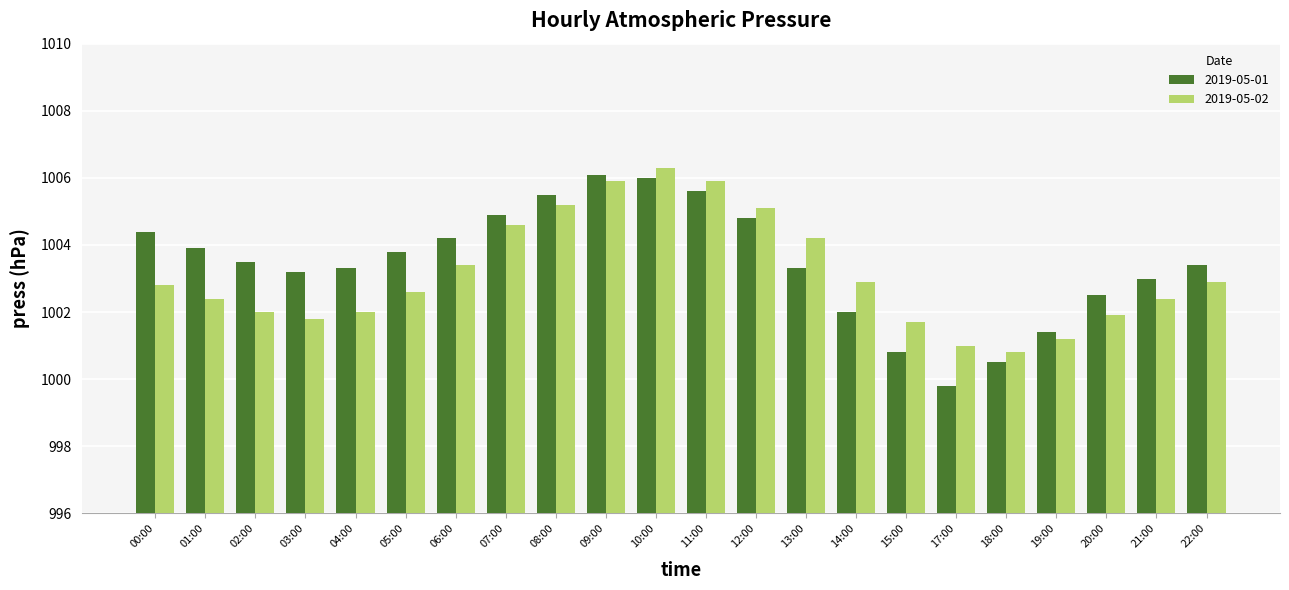

At which category does the chart reach its minimum across all series?

17:00